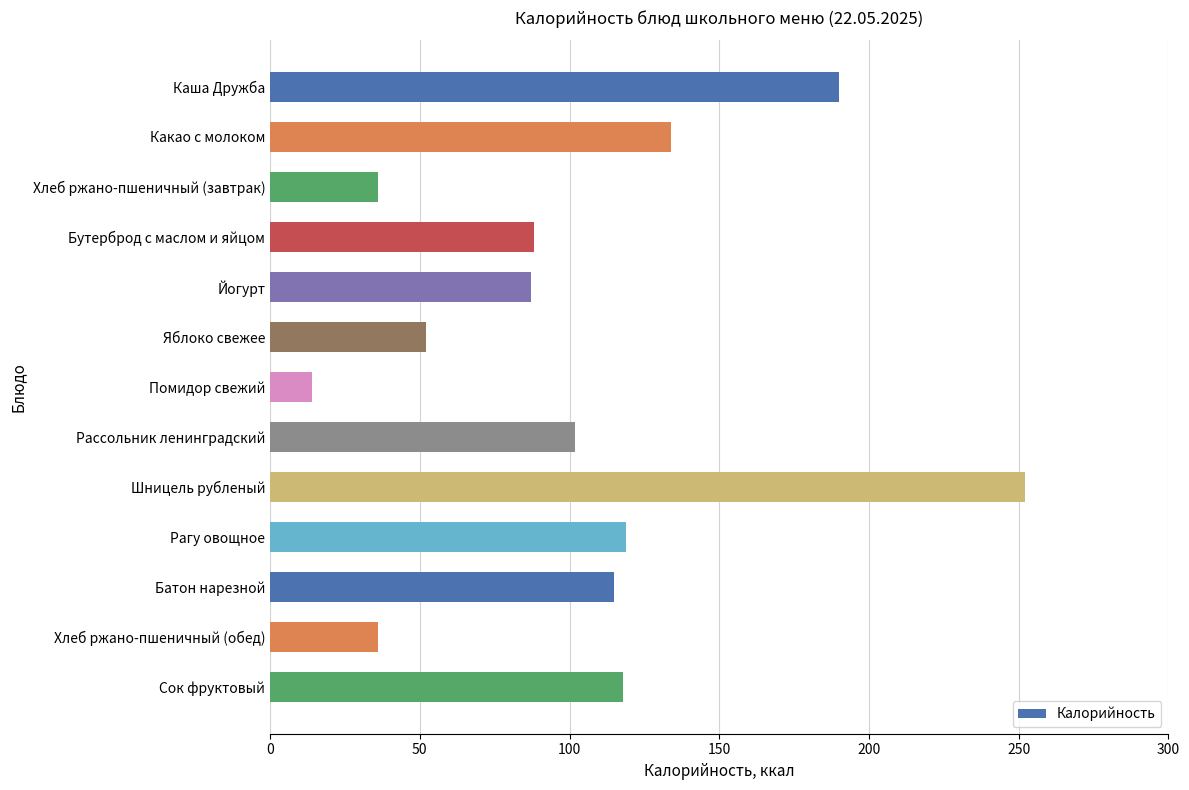

What is the maximum value shown in the chart?

252